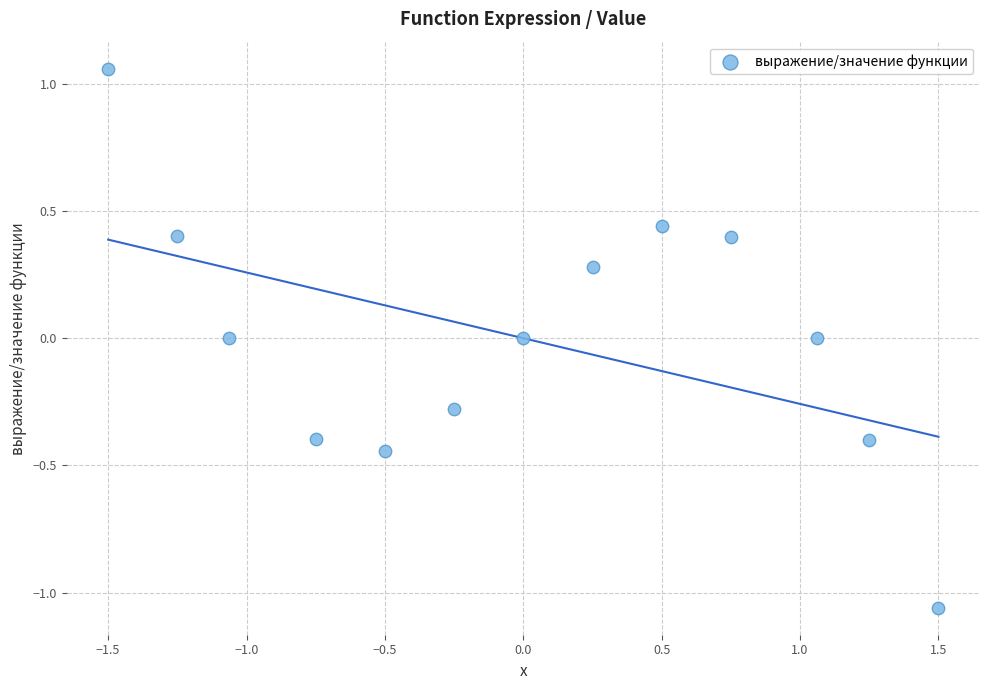

What is the range of Y values (max minus min)?

2.1